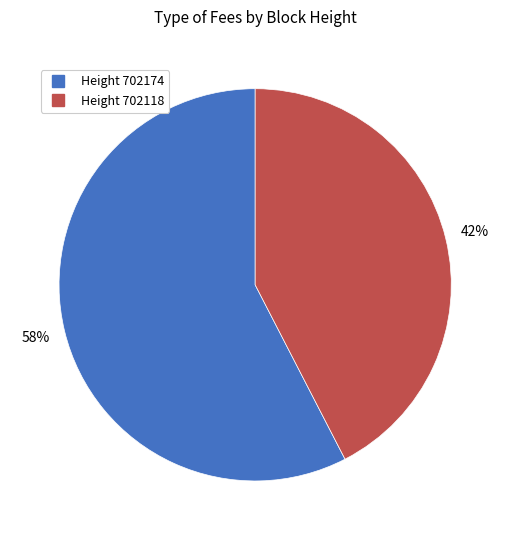

Is there a majority slice in this chart?

Yes